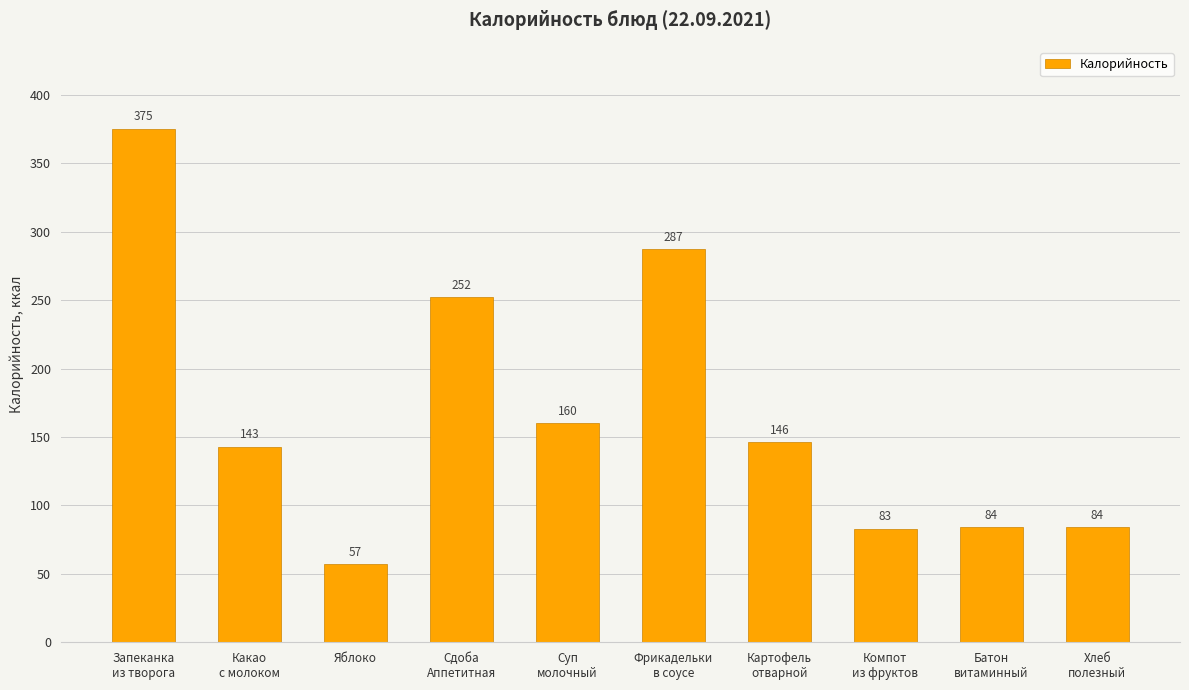

How many bars are there in total?

10